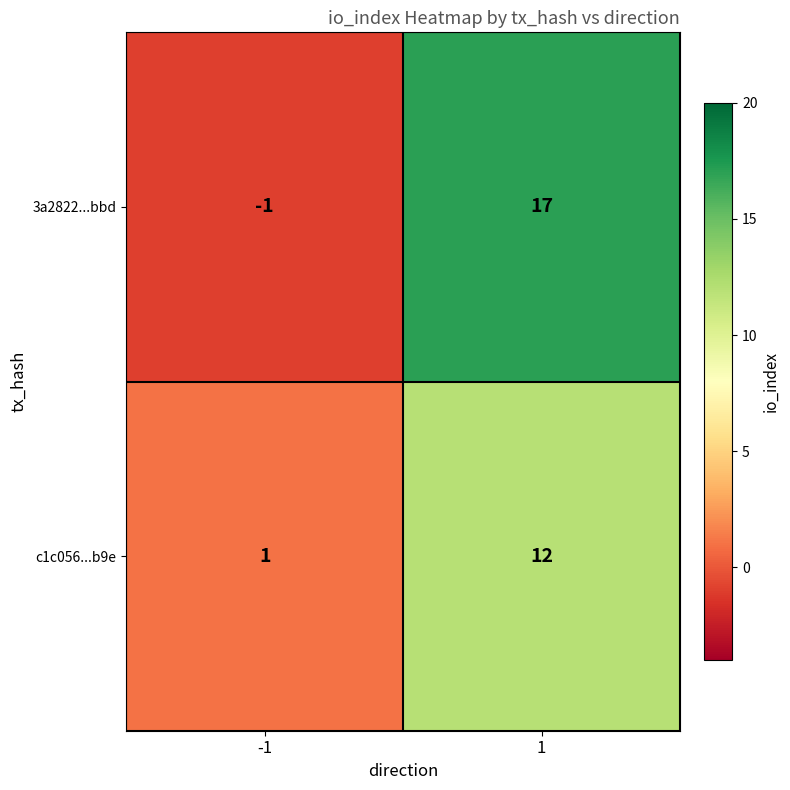

Read the 3a2822...bbd value at 1, to the nearest 5.

15